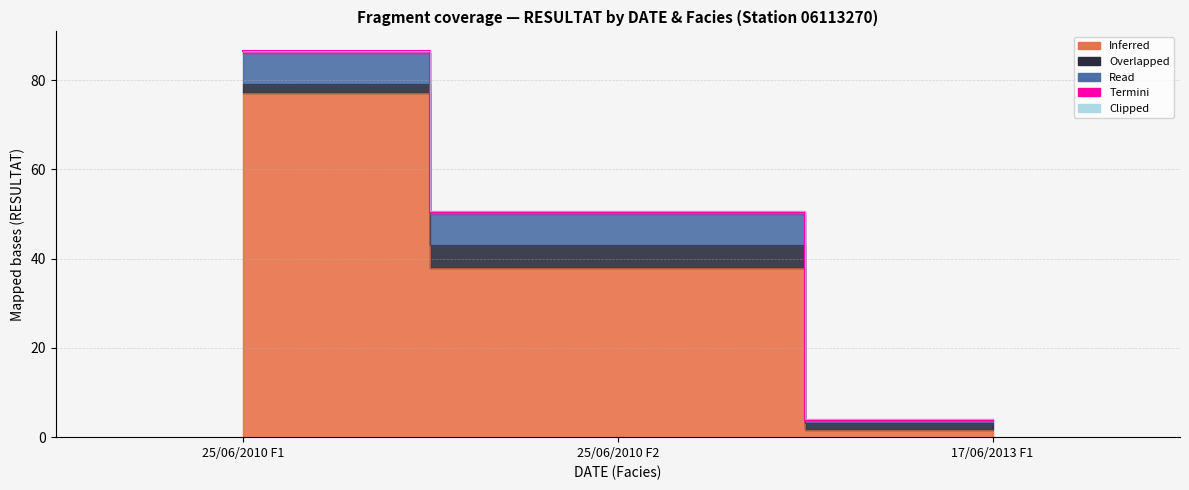

At 25/06/2010, list the series in order from largest to smallest.

Inferred, Read, Overlapped, Termini, Clipped